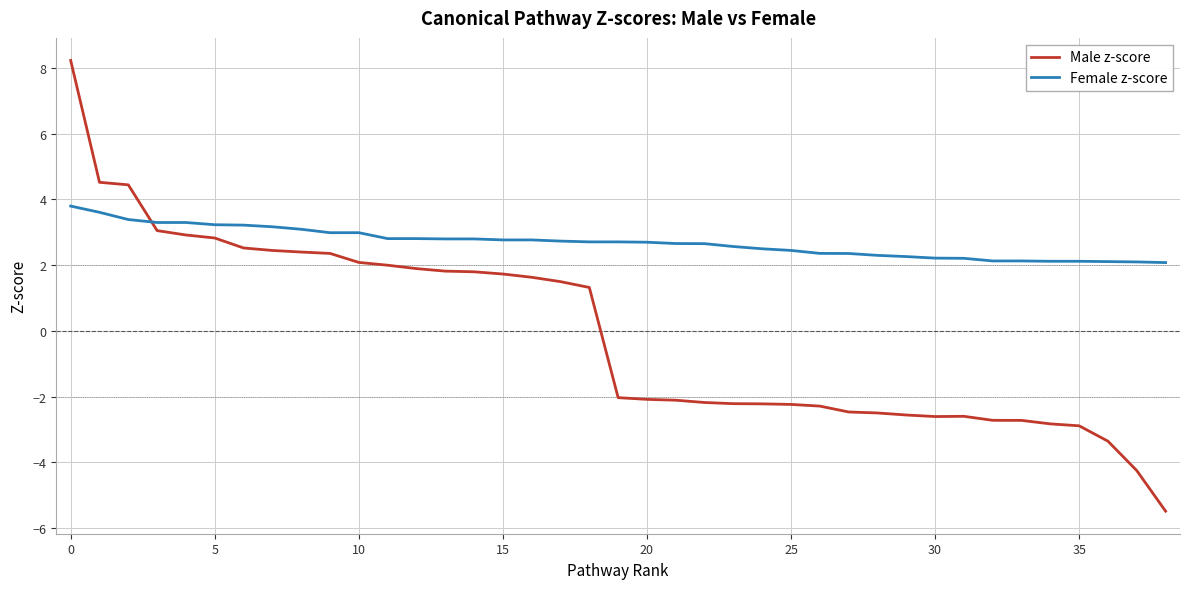

What is the maximum value shown in the chart?

8.2